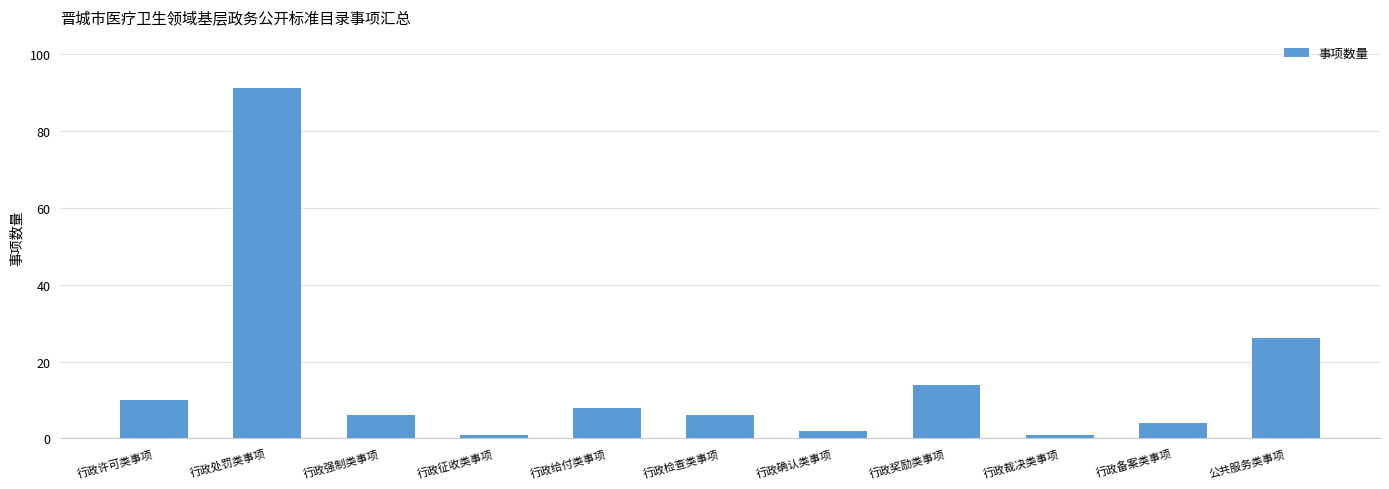

At which label does the data first exceed 6?

行政许可类事项